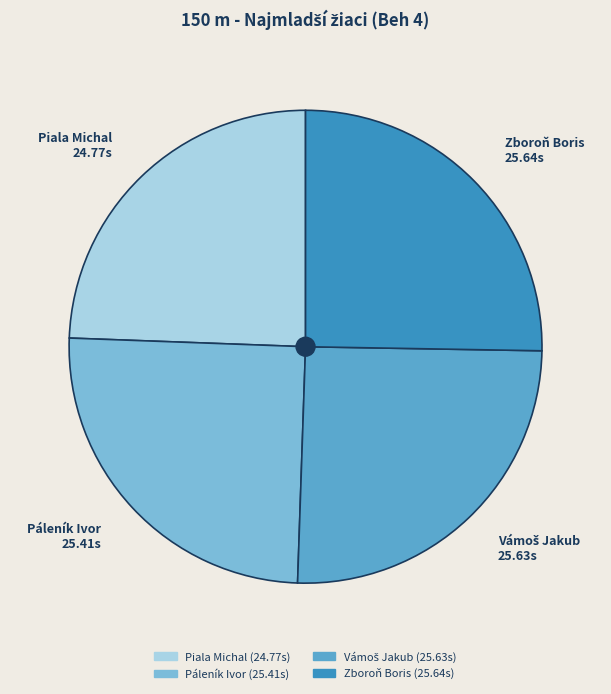

Is it true that Páleník Ivor is 25% of the pie?

True